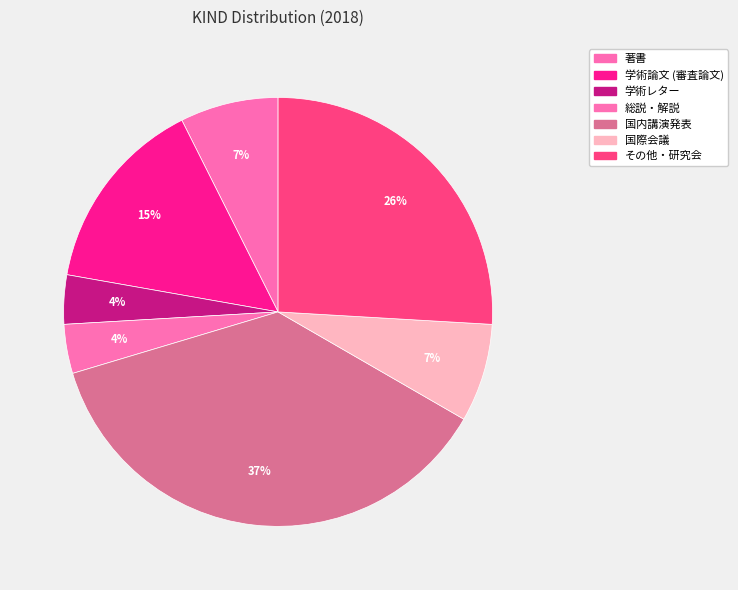

Count the number of slices in the pie.

7